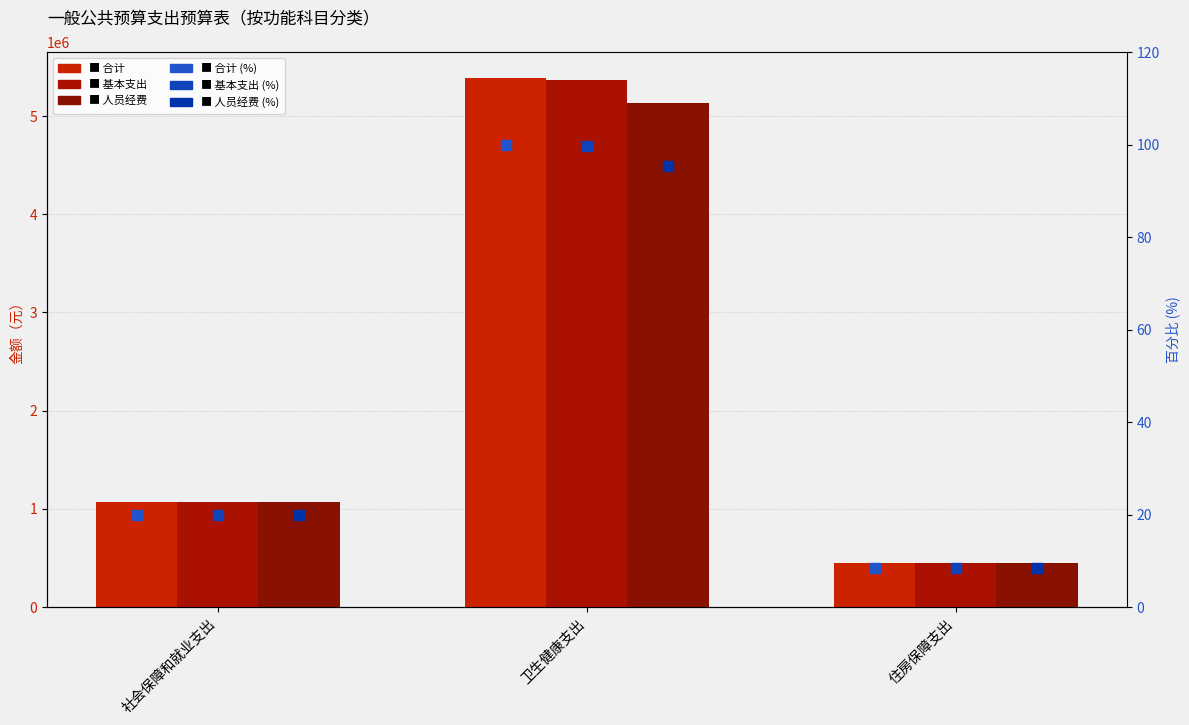

What is the total value across all series at 卫生健康支出?

15880152.9